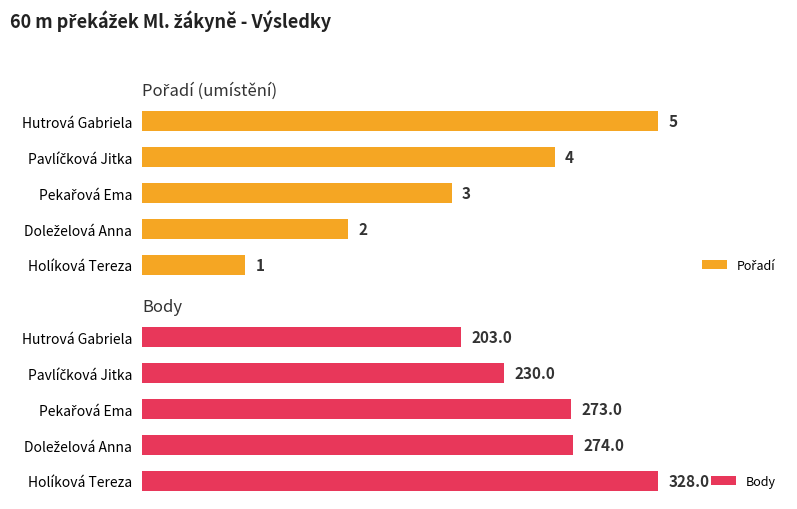

Reading left to right, extract all data points from this chart.

Pořadí: 1	2	3	4	5
Body: 328	274	273	230	203